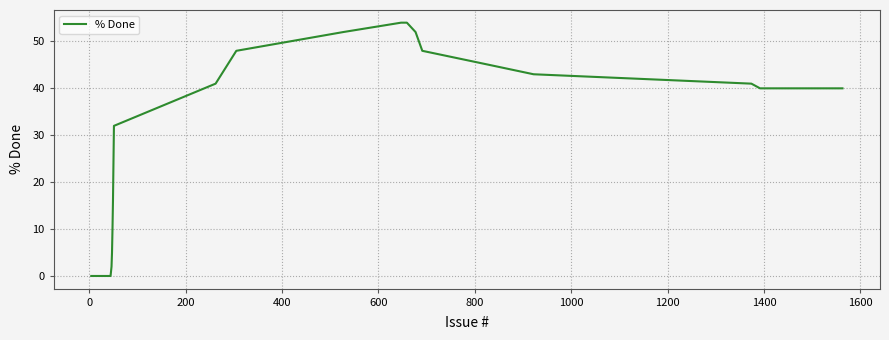

What is the difference between the maximum and minimum values?

54